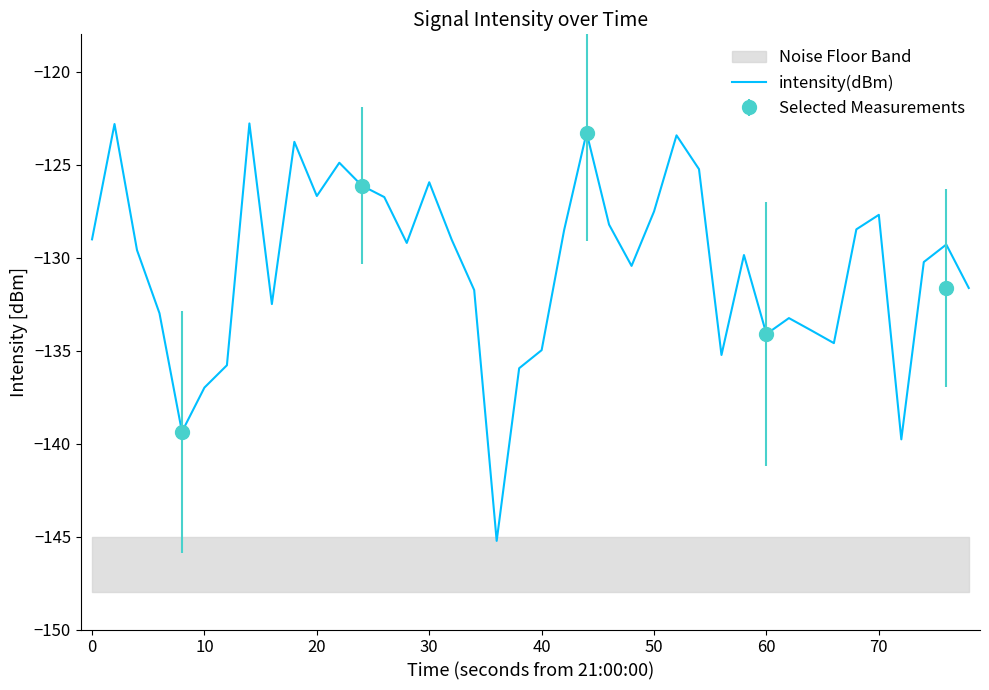

What is the sum of all values?

-5217.1